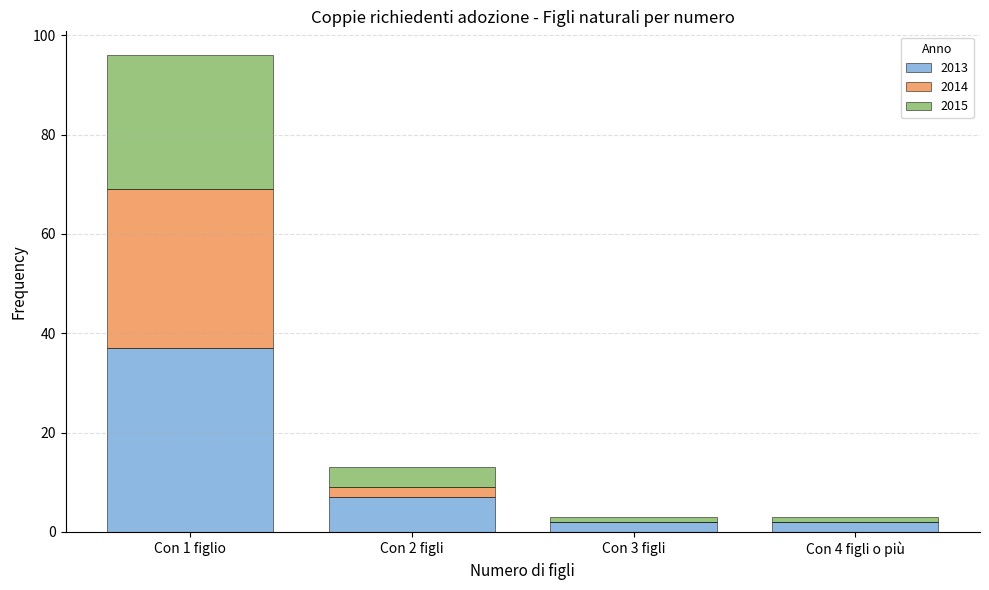

Reading left to right, list the values for the 2013 series.

Con 1 figlio=37	Con 2 figli=7	Con 3 figli=2	Con 4 figli o più=2